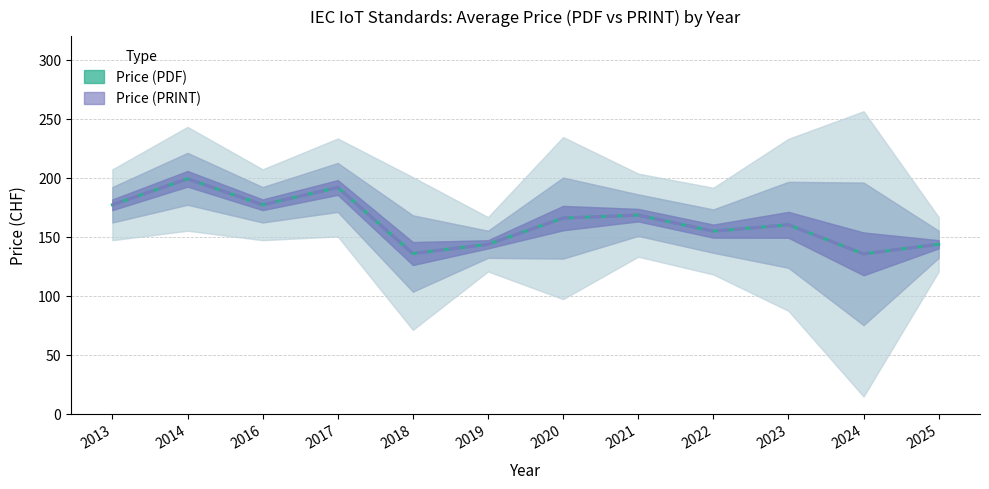

What is the value of the Price (PDF) point at the 3rd from the left?

177